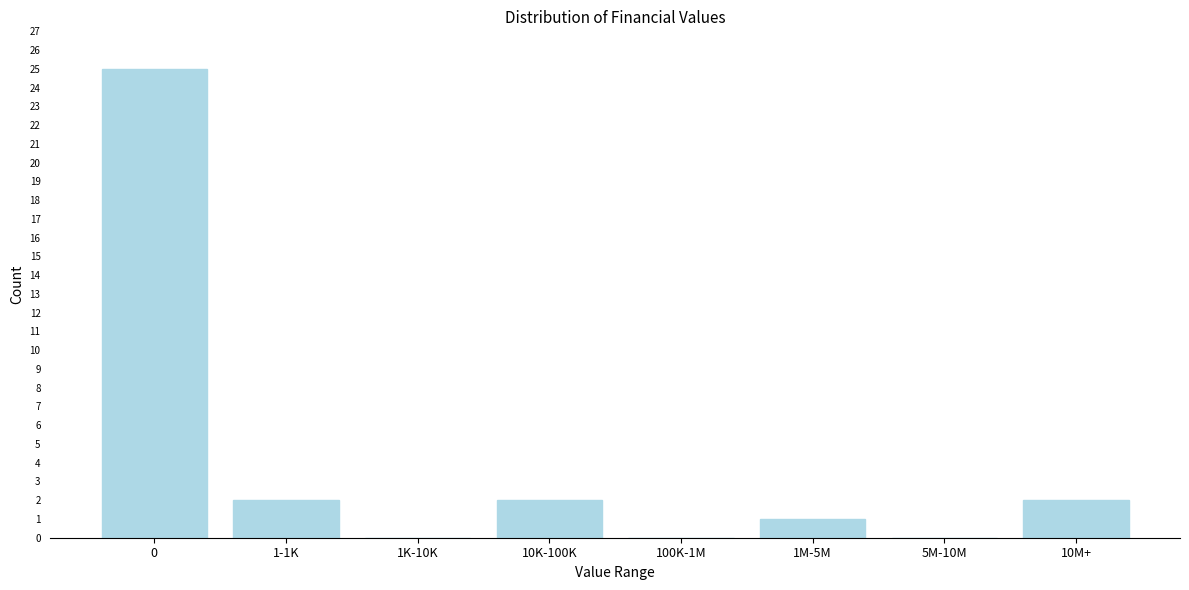

Reading right to left, what are all the values shown in this chart?

10M+=2	5M-10M=0	1M-5M=1	100K-1M=0	10K-100K=2	1K-10K=0	1-1K=2	0=25